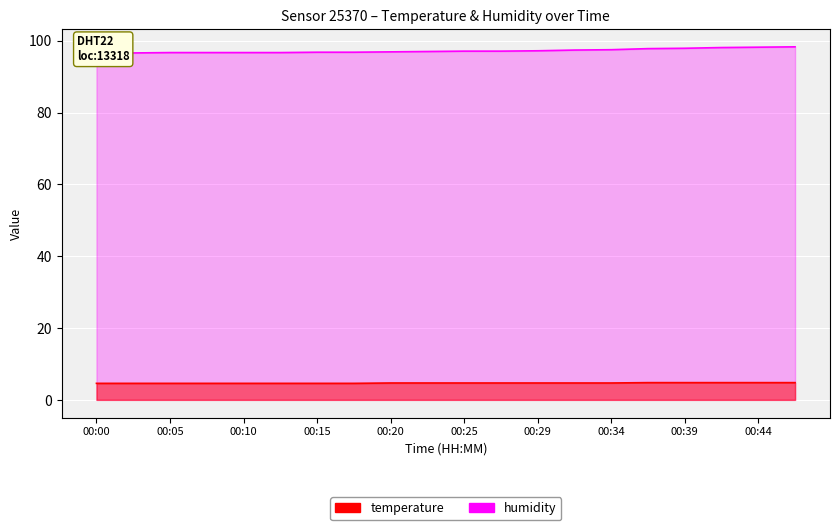

At which category does the chart reach its minimum across all series?

00:00